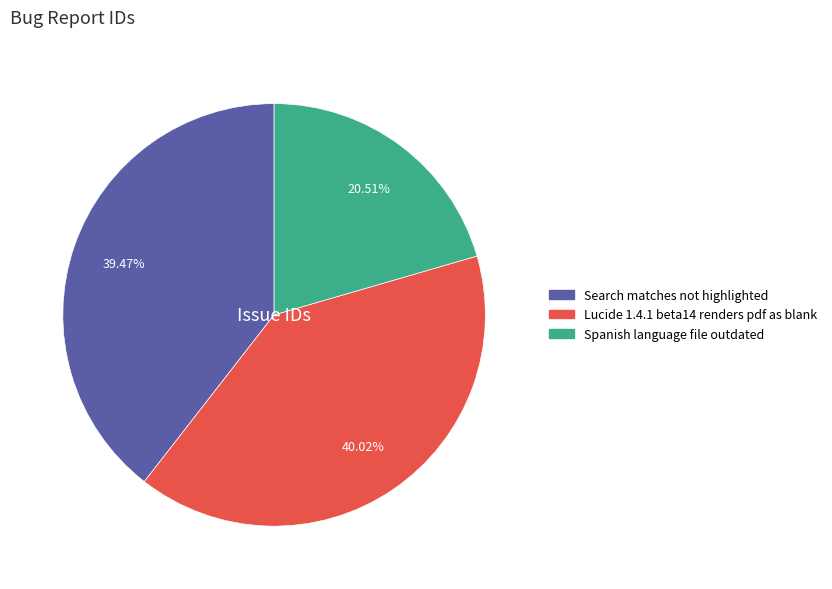

What is the total percentage of Lucide 1.4.1 beta14 renders pdf as blank and Spanish language file outdated?

60.5%